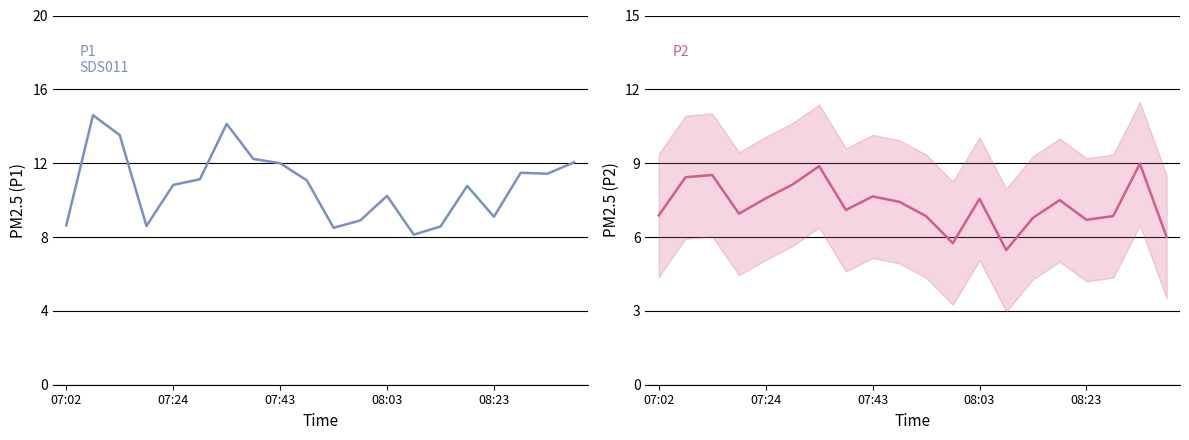

In P1, how many points are lower than both neighbors (excluding endpoints)?

5